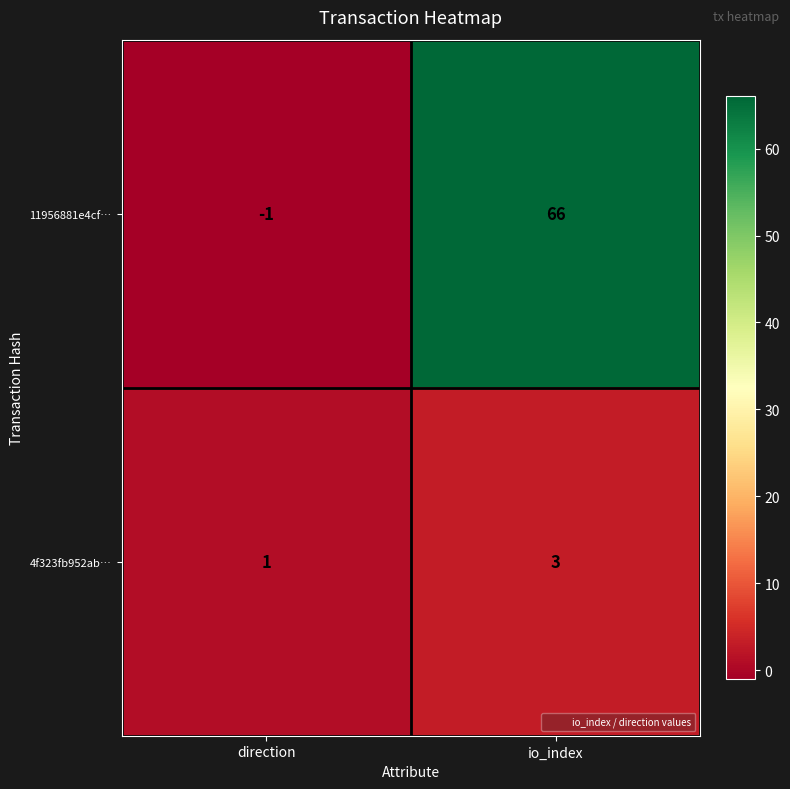

Which series has the largest total across all categories?

11956881e4cf…